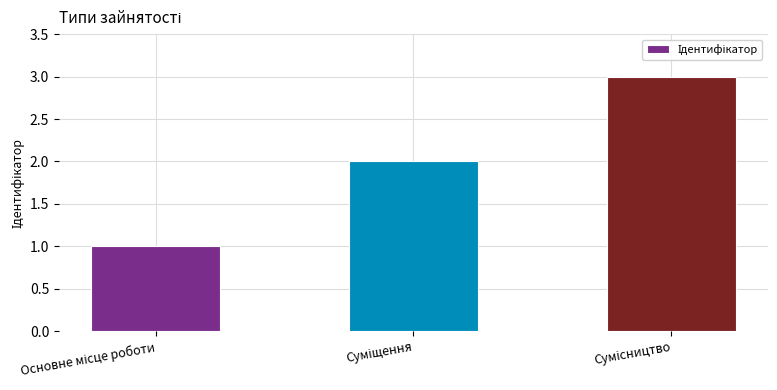

Reading left to right, extract all data points from this chart.

1	2	3